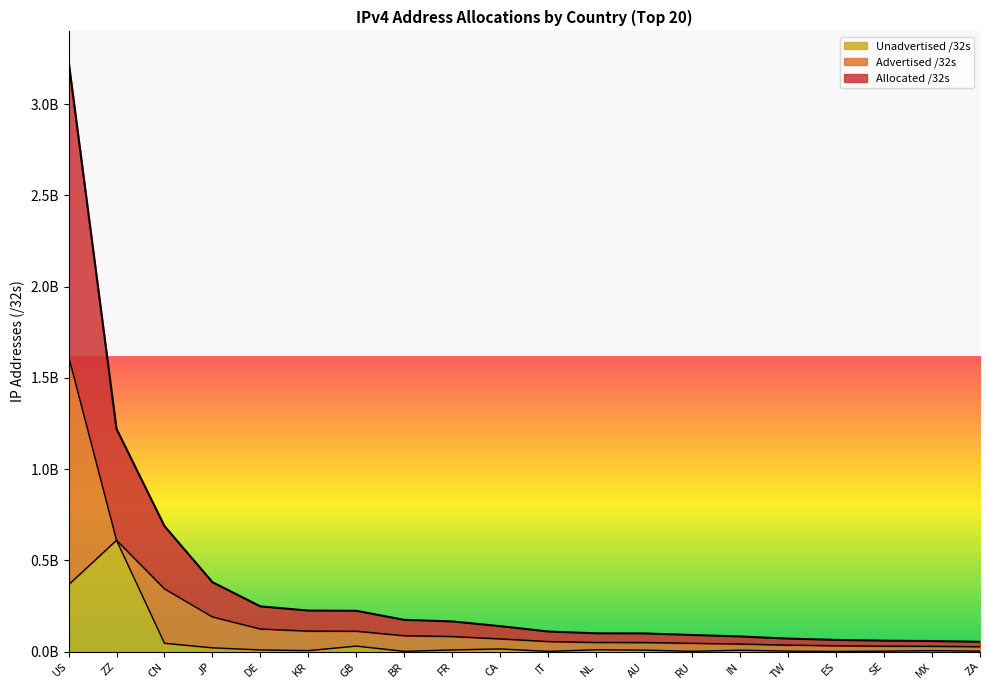

Which category has the highest value across all series?

US